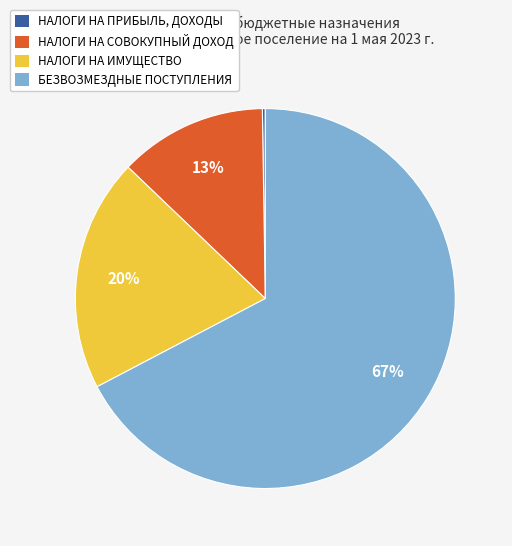

Which category has the biggest portion of the pie?

БЕЗВОЗМЕЗДНЫЕ ПОСТУПЛЕНИЯ